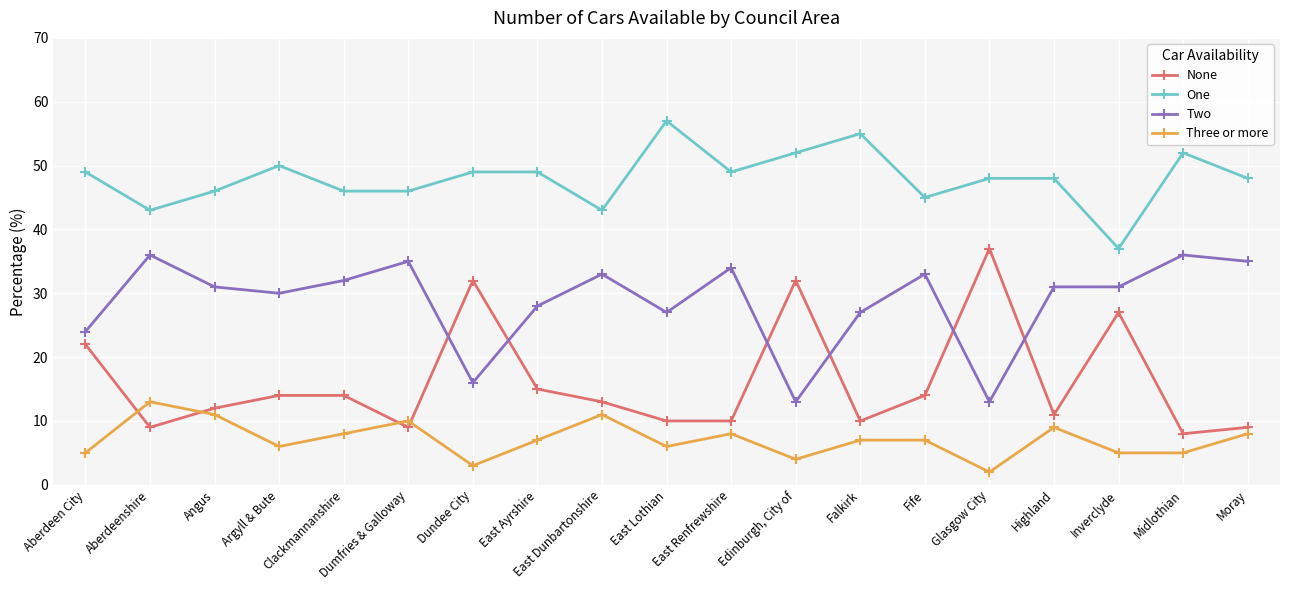

Read the None value at Dumfries & Galloway, to the nearest 5.

10